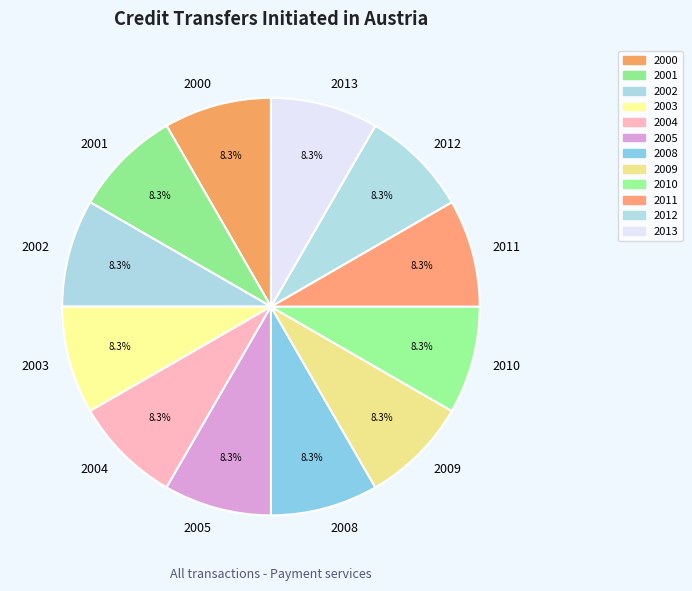

What percentage is the 2001 slice, to the nearest percent?

8%